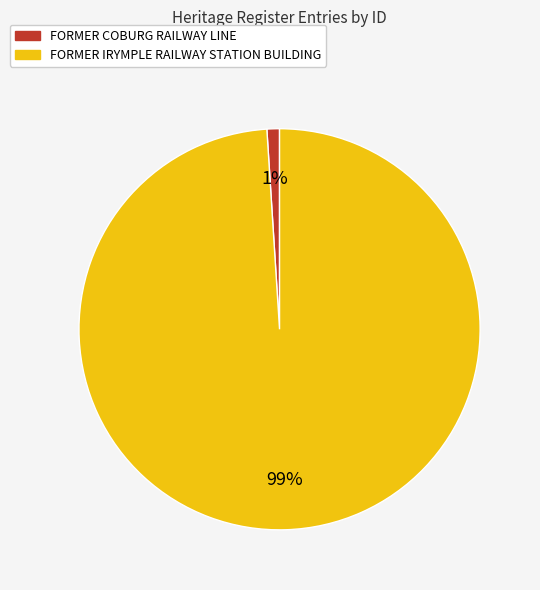

What is the largest slice in the pie chart?

FORMER IRYMPLE RAILWAY STATION BUILDING